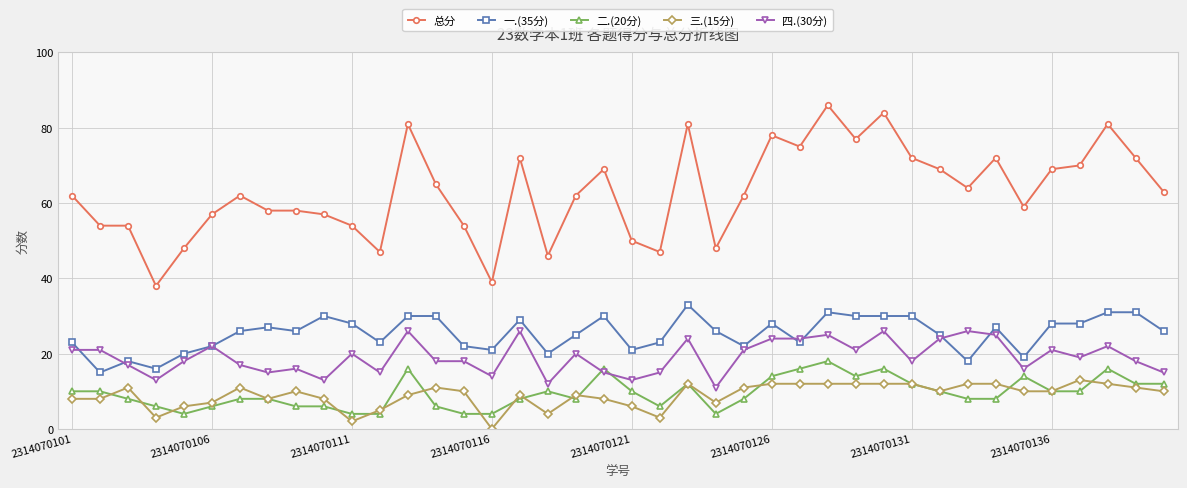

What is the value of the 一.(35分) point at the 40th from the left?

26